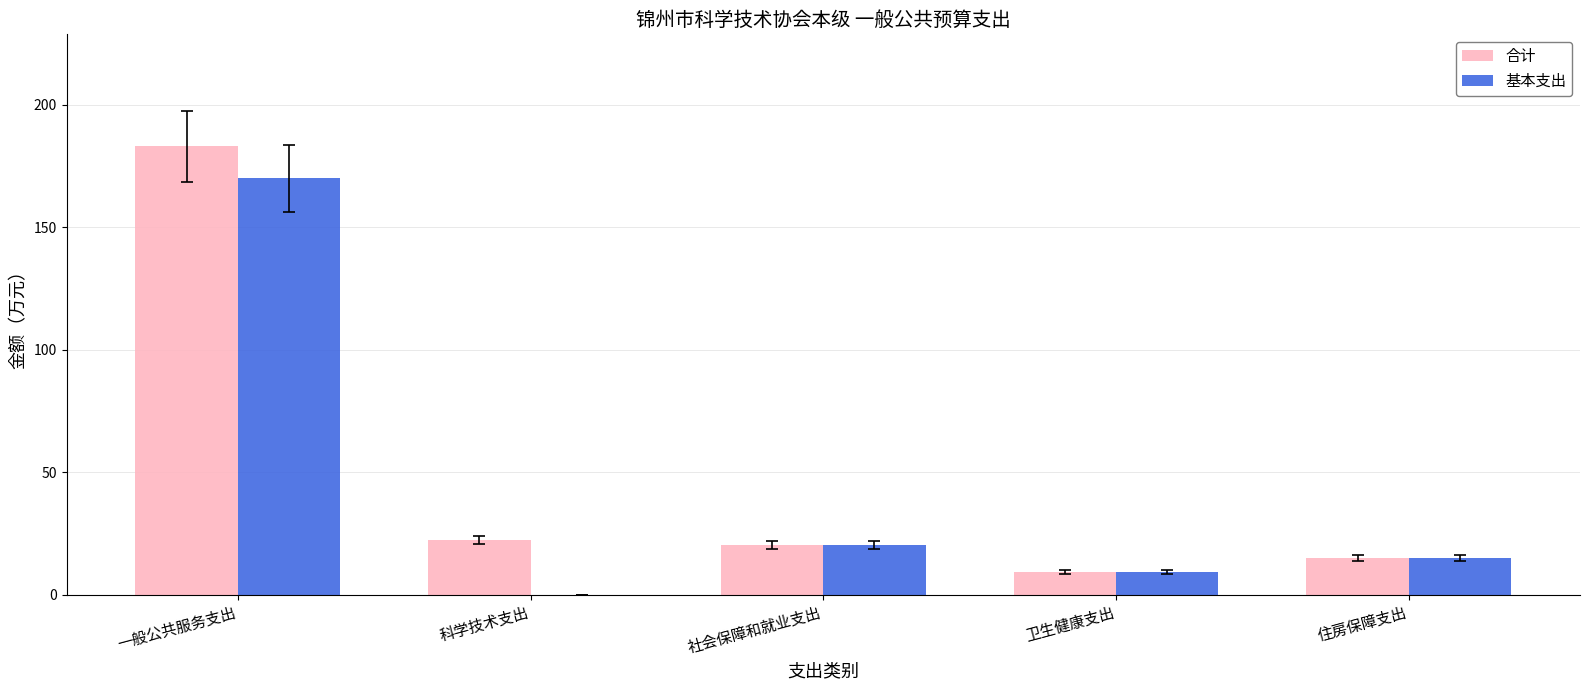

Where does the 基本支出 series first go above 15?

一般公共服务支出